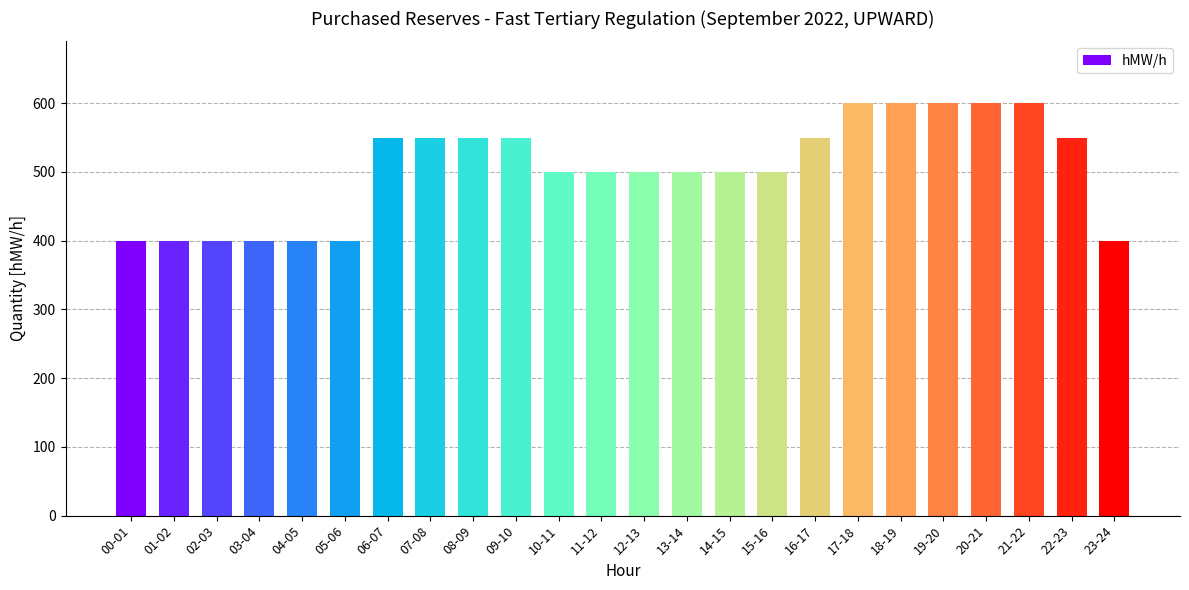

What is the difference between the values at 08-09 and 20-21?

50